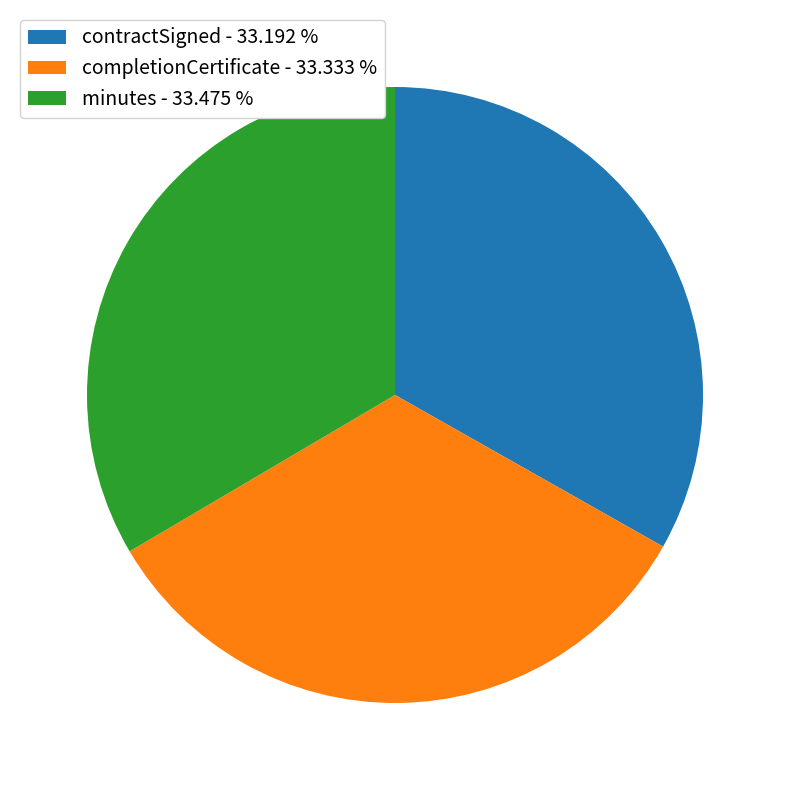

Do contractSigned - 33.192 % and completionCertificate - 33.333 % together represent more than half of the pie?

Yes